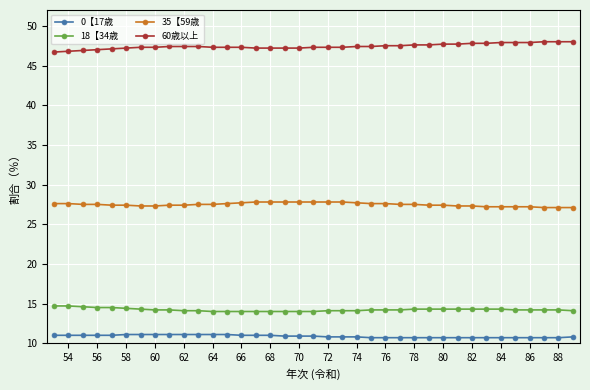

What is the smallest value displayed?

10.7